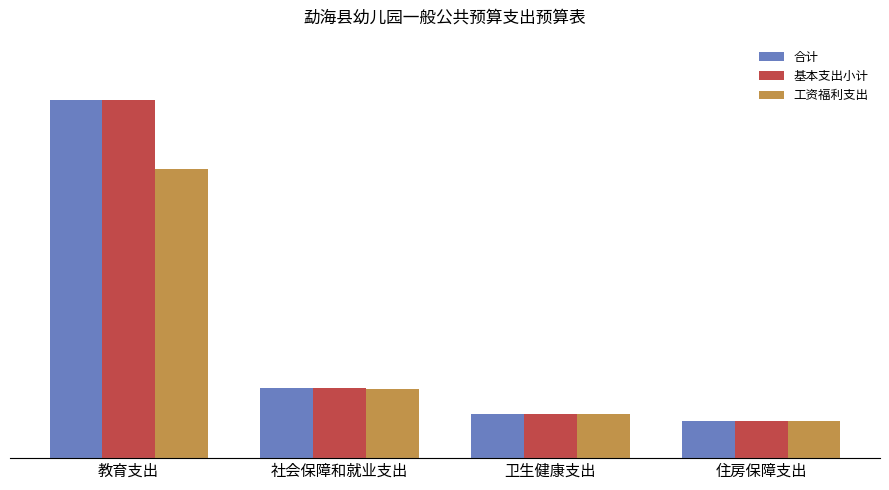

What is the approximate value of 基本支出小计 at 卫生健康支出?

836237.6